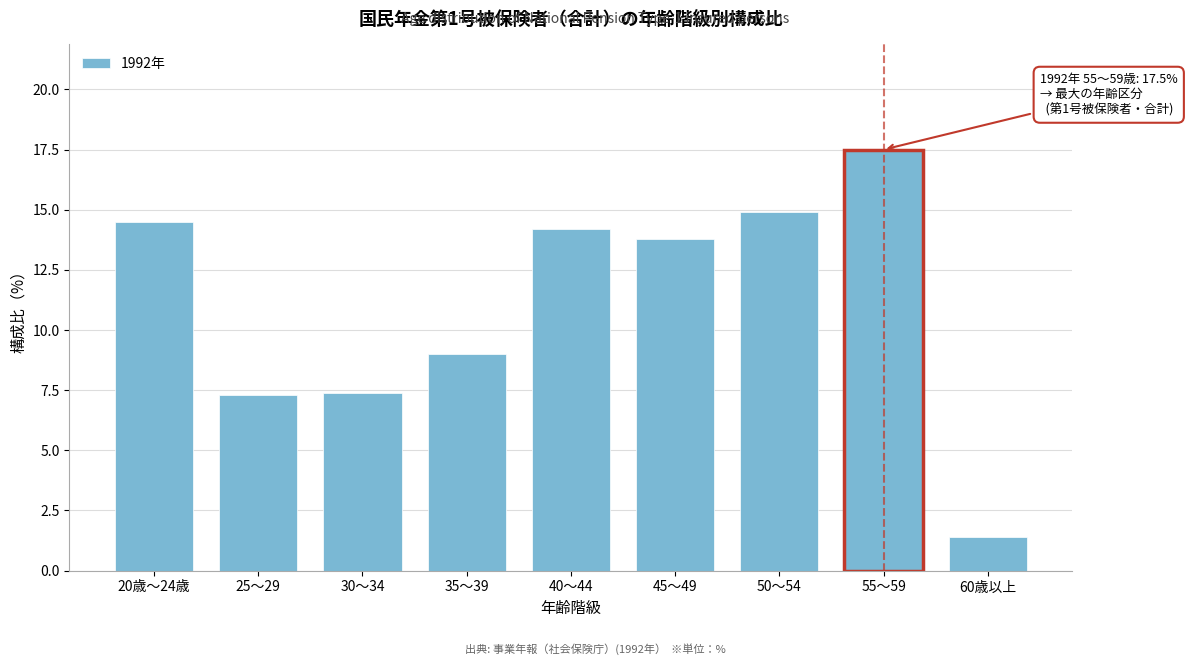

Reading right to left, extract all data points from this chart.

1.4	17.5	14.9	13.8	14.2	9.0	7.4	7.3	14.5